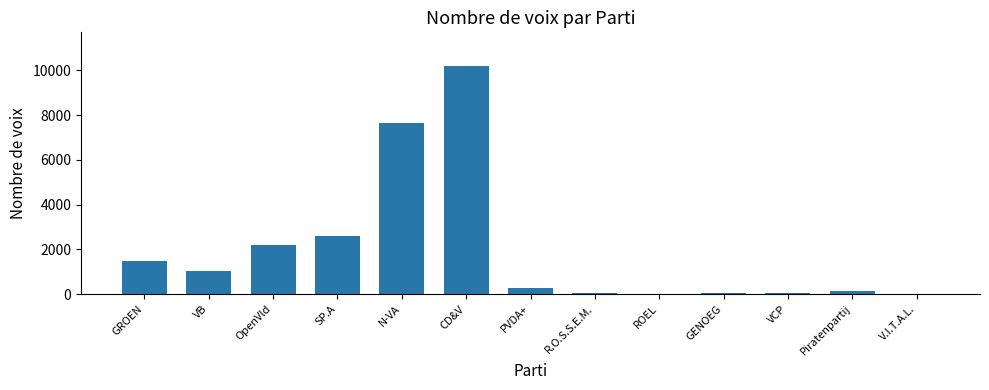

True or false: the data shows 2408 at GROEN.

False